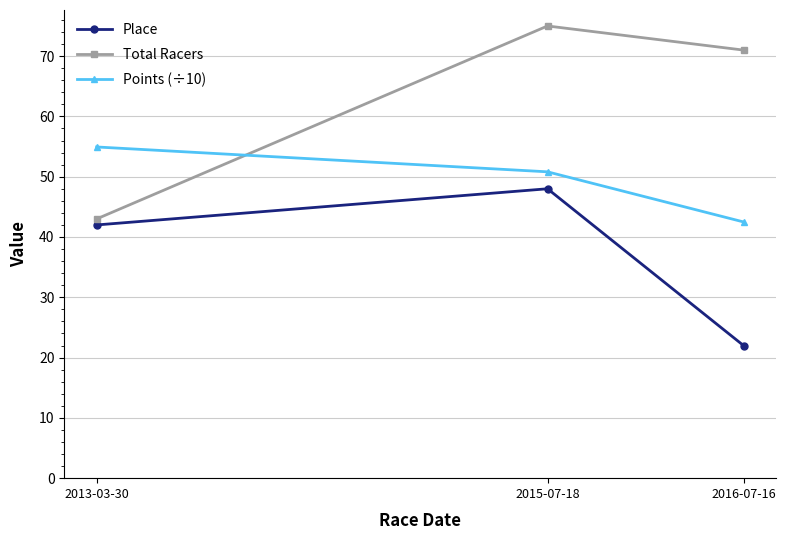

Is it true that Place equals 42.0 at 2013-03-30?

True